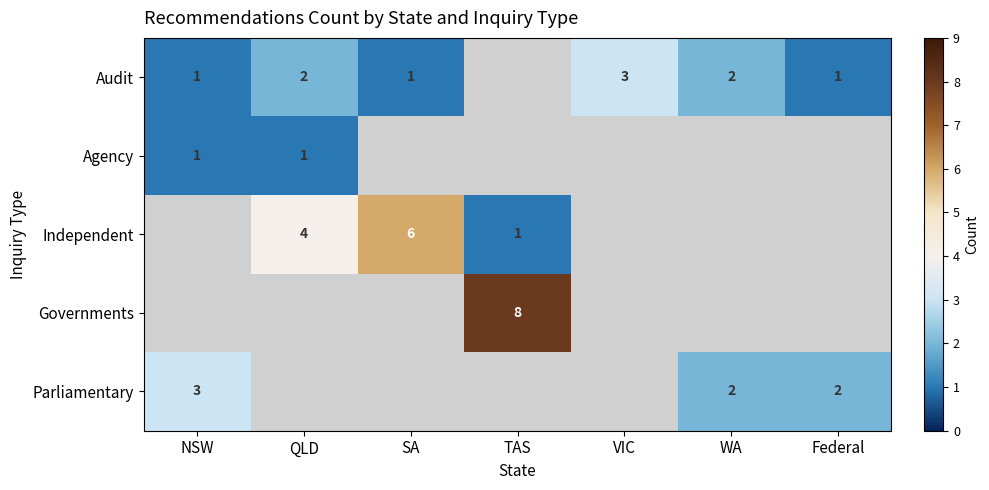

True or false: Parliamentary has a value of 2 at WA.

True